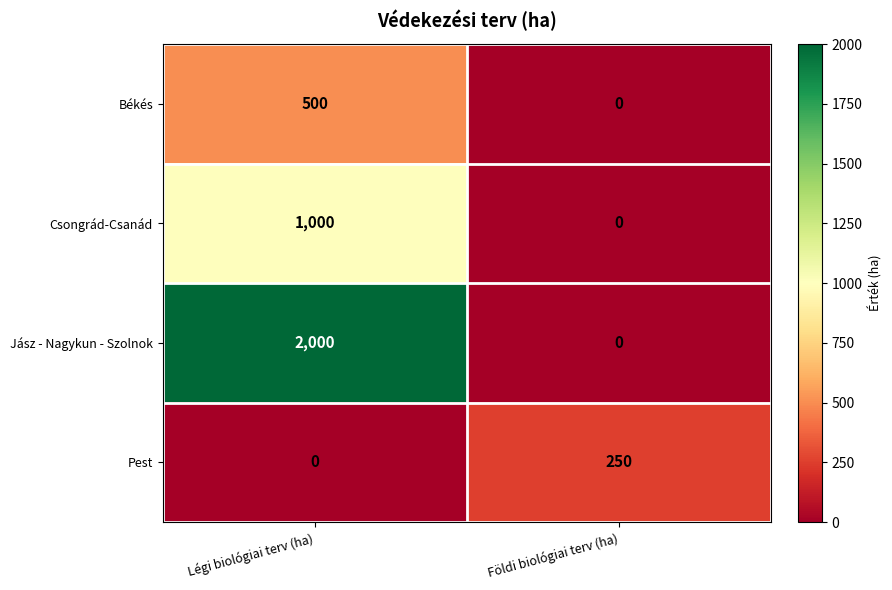

Reading left to right, extract all data points from this chart.

Békés: Légi biológiai terv (ha)=500	Földi biológiai terv (ha)=0
Csongrád-Csanád: Légi biológiai terv (ha)=1000	Földi biológiai terv (ha)=0
Jász - Nagykun - Szolnok: Légi biológiai terv (ha)=2000	Földi biológiai terv (ha)=0
Pest: Légi biológiai terv (ha)=0	Földi biológiai terv (ha)=250